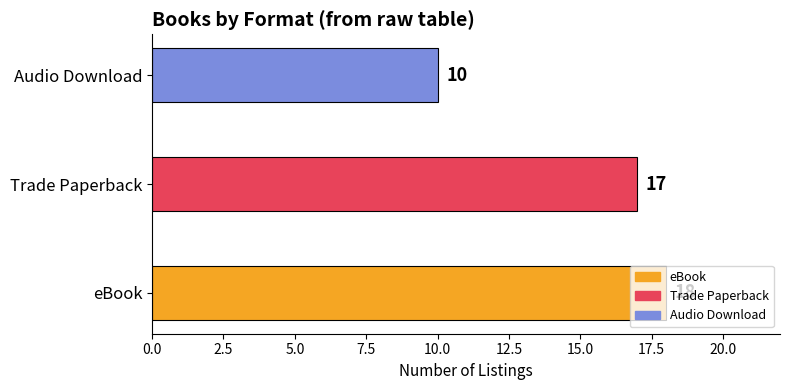

What is the sum of all values?

45